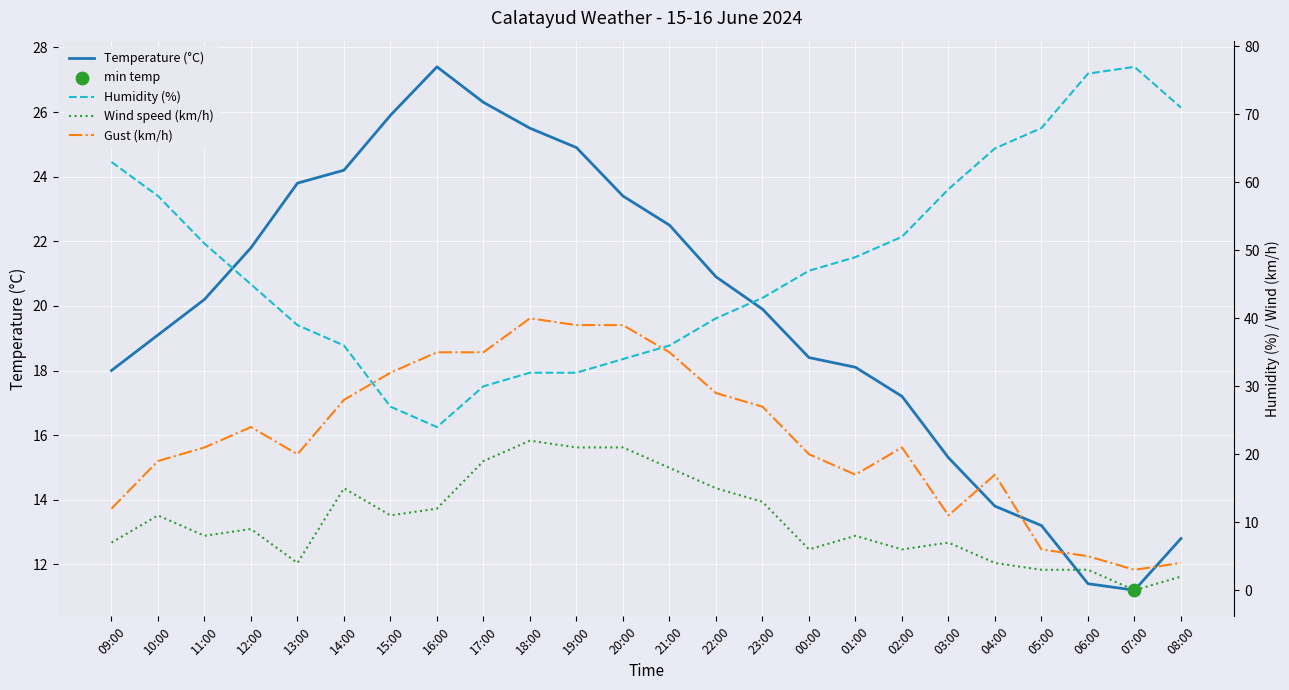

What are all the series names shown in the legend?

Temperature (°C), Humidity (%), Wind speed (km/h), Gust (km/h)